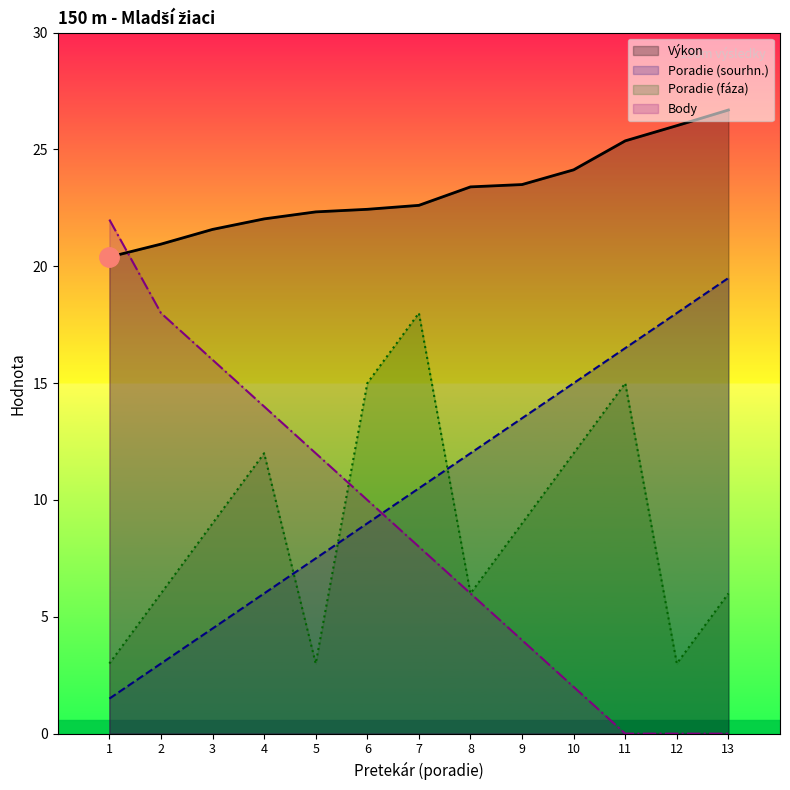

Which series has the largest total across all categories?

Výkon